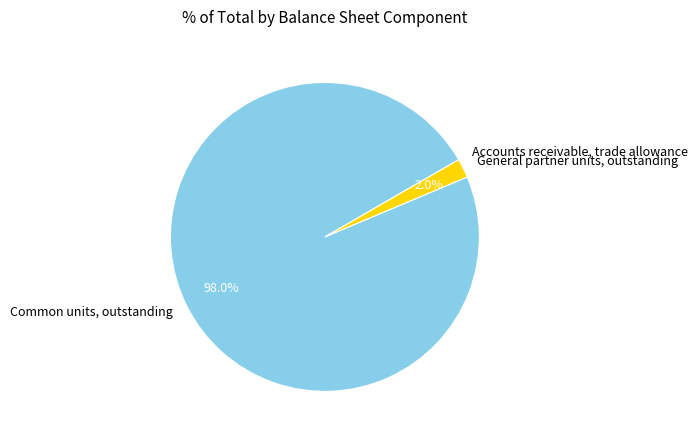

Which has a higher value, General partner units, outstanding or Common units, outstanding?

Common units, outstanding